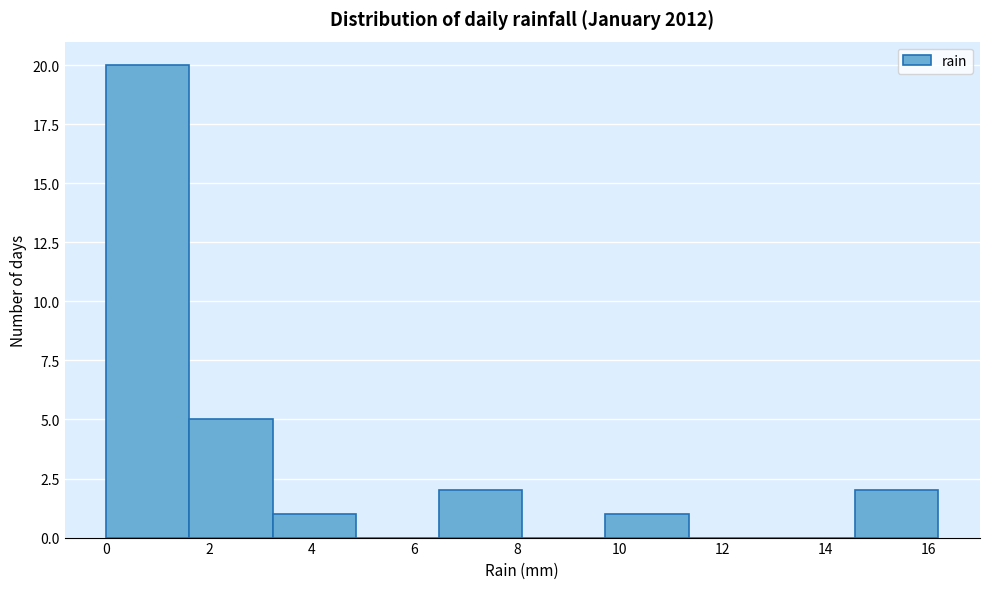

How tall is the bar that spans 9.72 to 11.34 on the x-axis? Neither the bar edges nor the heights are printed on the chart, so give them approximately, as read against the axes.

1